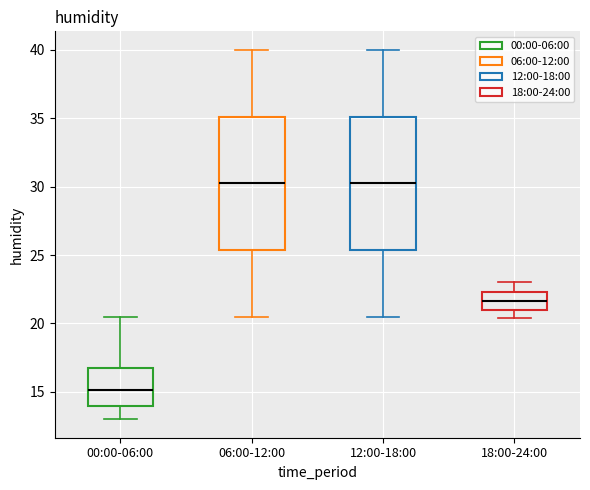

Reading left to right, transcribe this box plot: for each box, give where its median line is, the range the box spans, and where its two whiskers end, as read against the y-axis. The values are not printed on the chart, so give them approximately, as read against the axis.

00:00-06:00: median 15.0, box 14.0 to 17.0, whiskers 13.0 to 20.5
06:00-12:00: median 30.5, box 25.5 to 35.0, whiskers 20.5 to 40.0
12:00-18:00: median 30.5, box 25.5 to 35.0, whiskers 20.5 to 40.0
18:00-24:00: median 21.5, box 21.0 to 22.5, whiskers 20.5 to 23.0